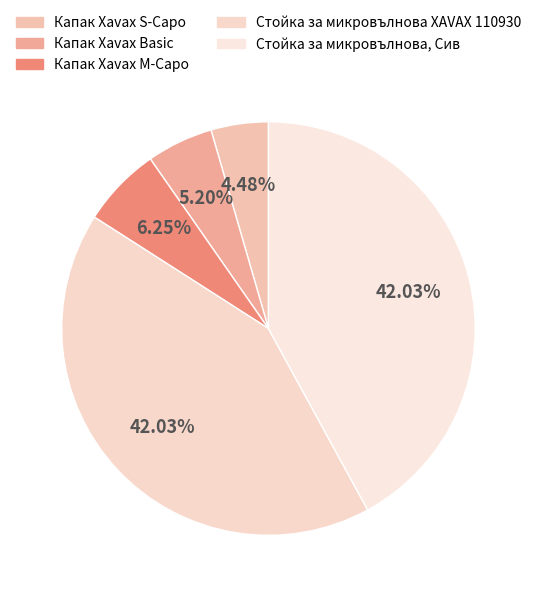

To the nearest percent, what percentage of the pie is Стойка за микровълнова, Сив?

42%